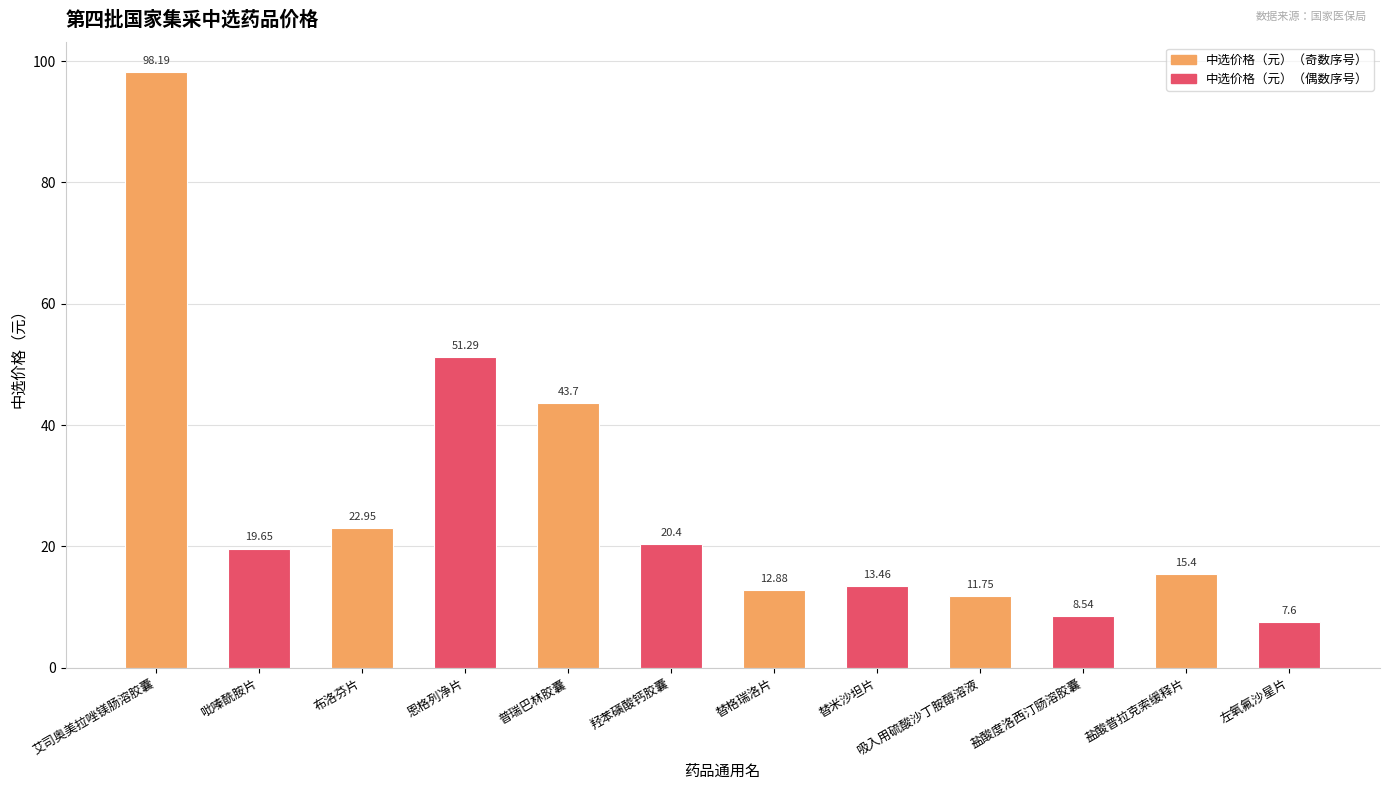

What is the sum of all values?

325.8